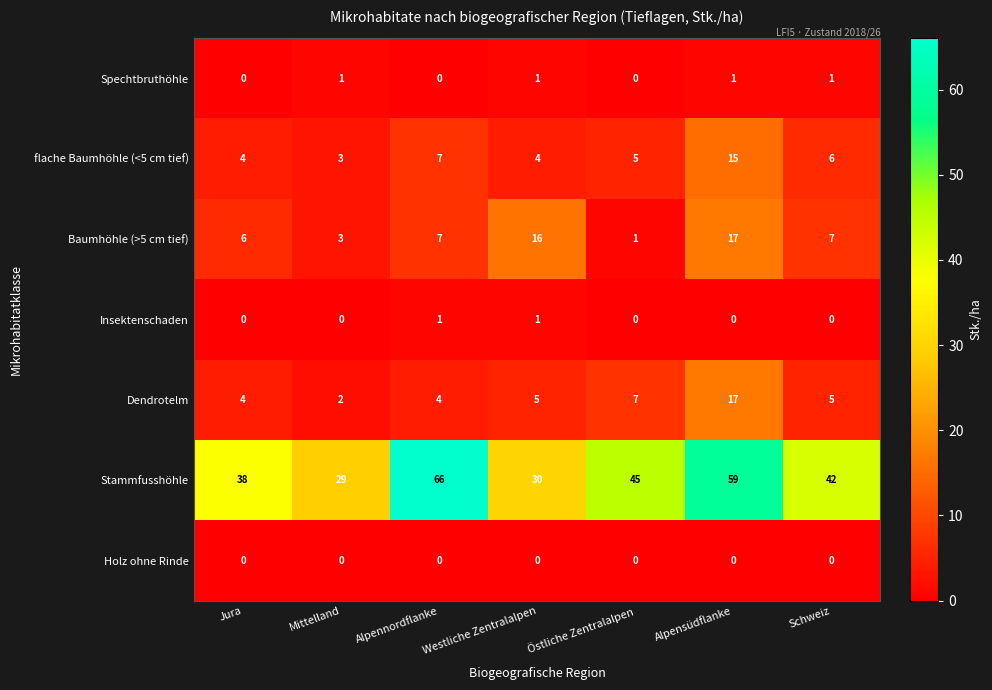

At which label does Stammfusshöhle first exceed 42?

Alpennordflanke